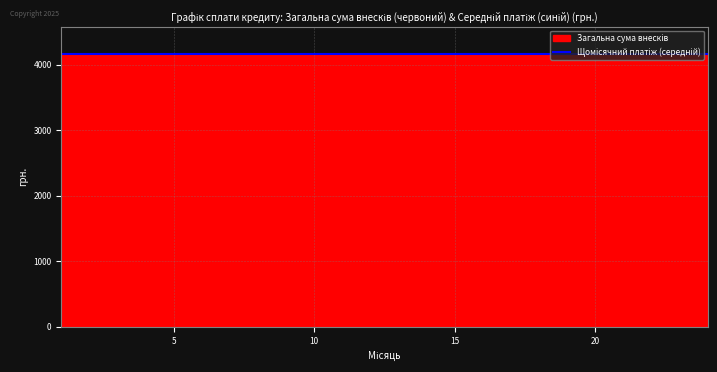

At which category is the sum across all series the highest?

1